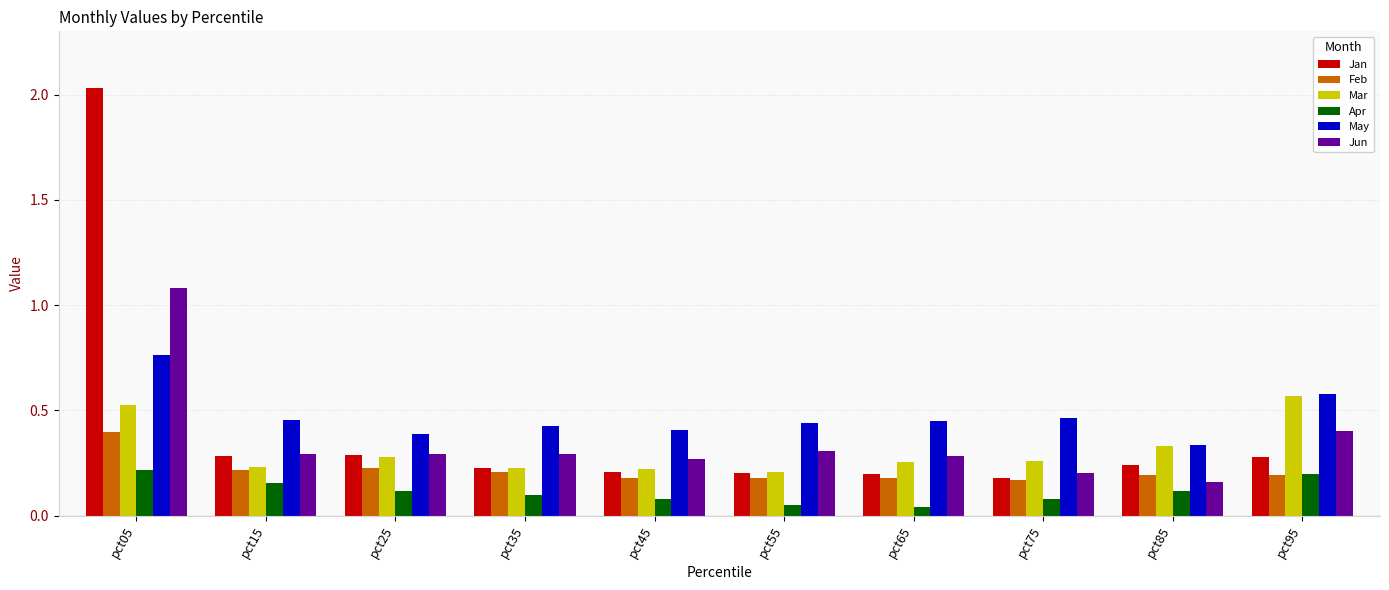

At which label is May closest to 0?

pct85